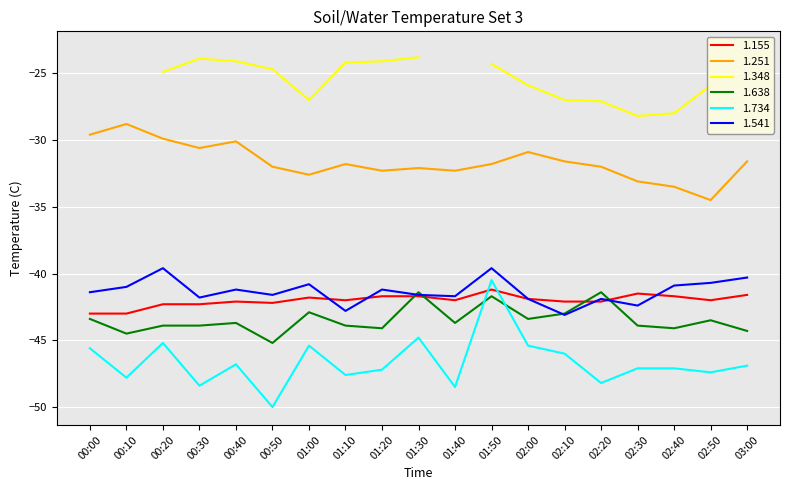

True or false: 1.638 and 1.734 intersect in this chart.

True